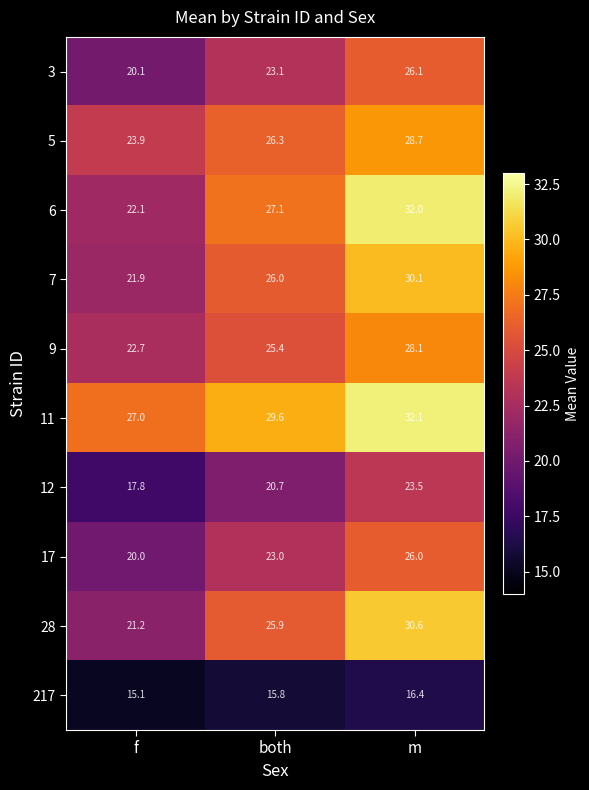

True or false: 28 has a value of 17.7 at m.

False